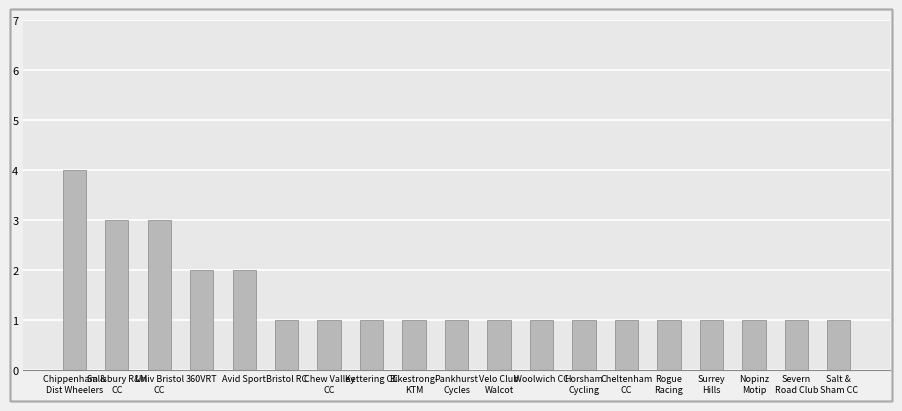

Reading right to left, what are all the values shown in this chart?

Salt &
Sham CC=1	Severn
Road Club=1	Nopinz
Motip=1	Surrey
Hills=1	Rogue
Racing=1	Cheltenham
CC=1	Horsham
Cycling=1	Woolwich CC=1	Velo Club
Walcot=1	Pankhurst
Cycles=1	Bikestrong-
KTM=1	Kettering CC=1	Chew Valley
CC=1	Bristol RC=1	Avid Sport=2	360VRT=2	Univ Bristol
CC=3	Salisbury R&M
CC=3	Chippenham &
Dist Wheelers=4